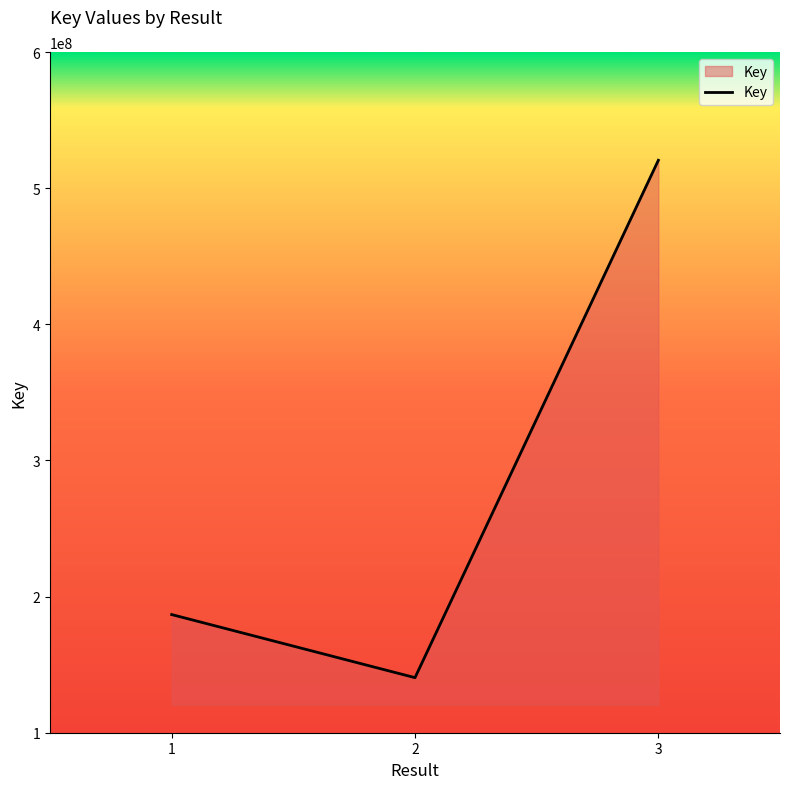

Count the number of data series in this chart.

1